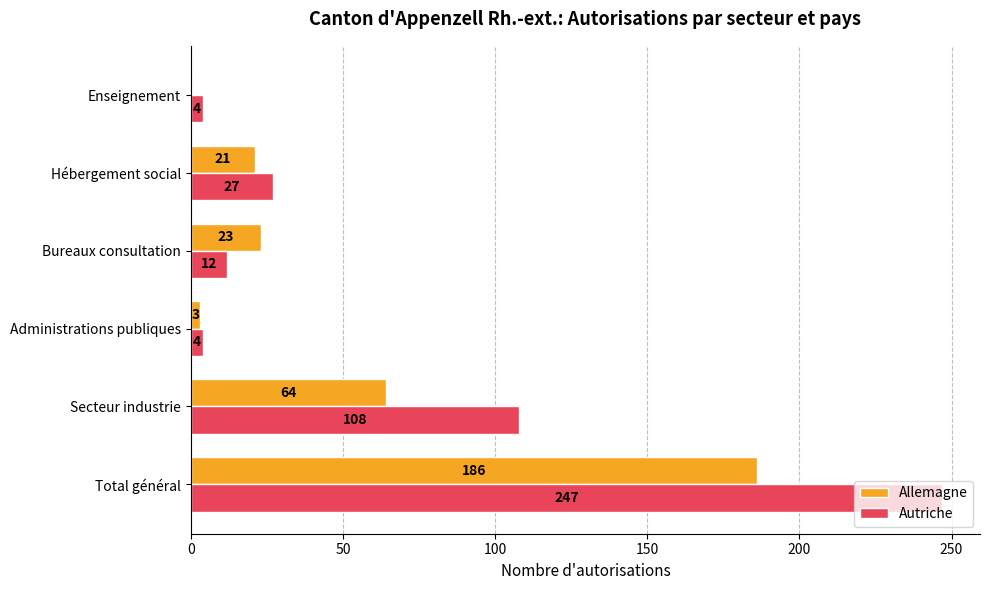

What is the maximum value for Autriche?

247